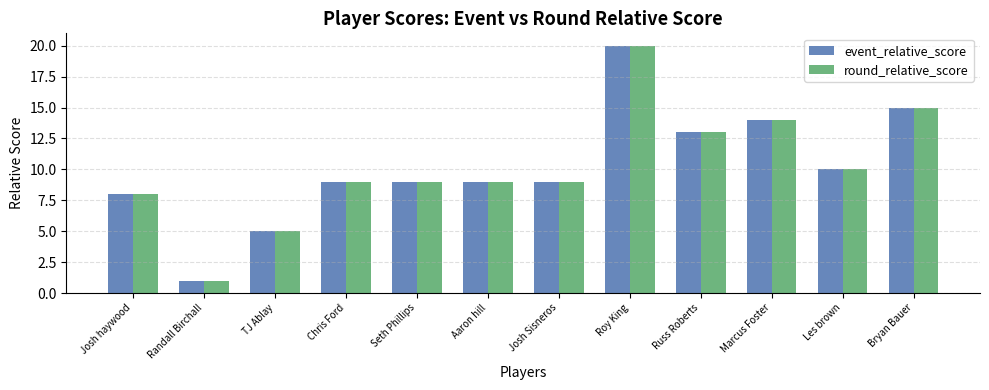

What value does the round_relative_score series have at Josh Sisneros?

9